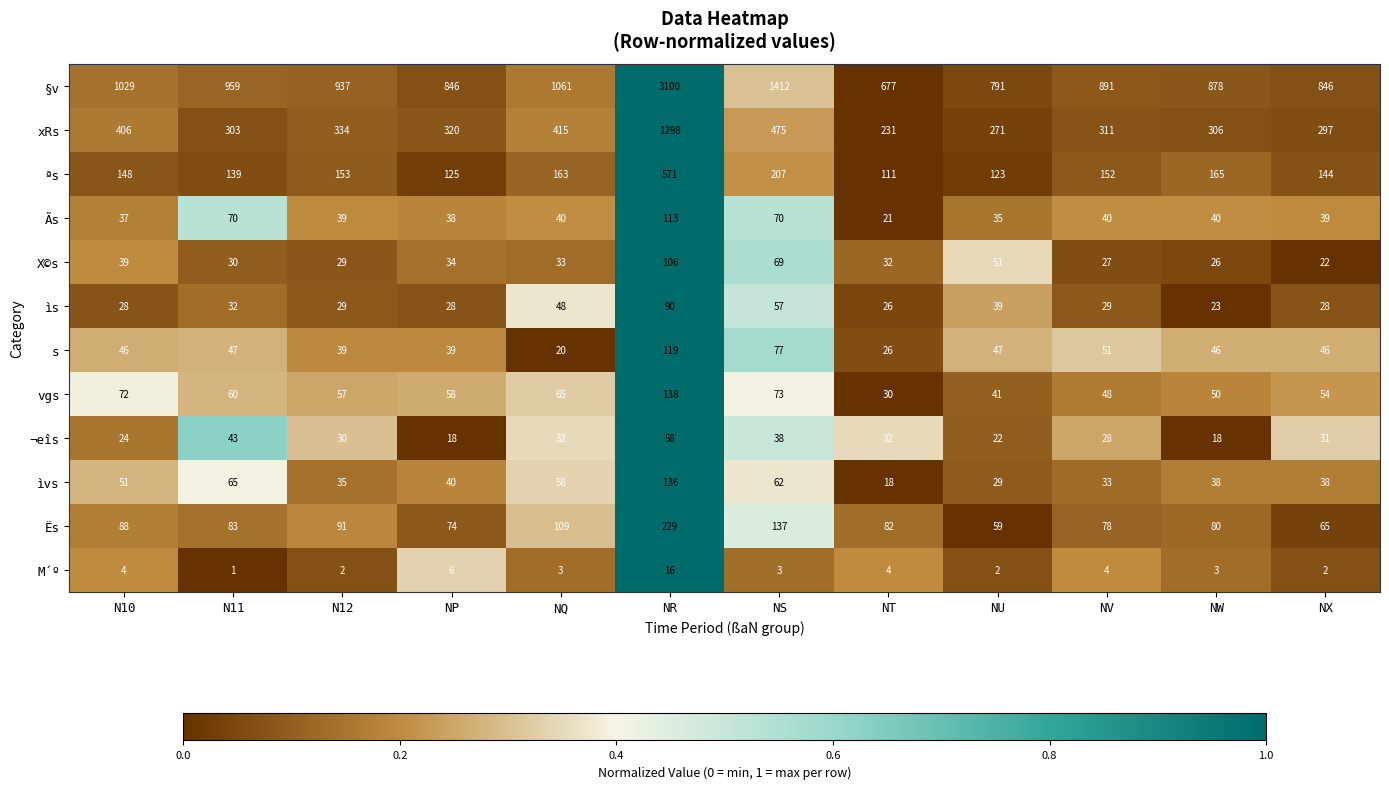

What is the sum of all ªs values?

2201